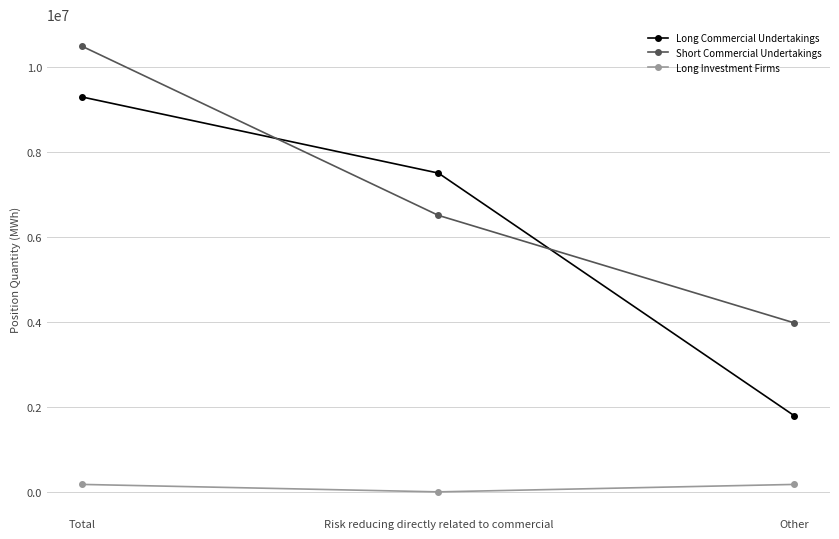

Which series has the largest total across all categories?

Short Commercial Undertakings